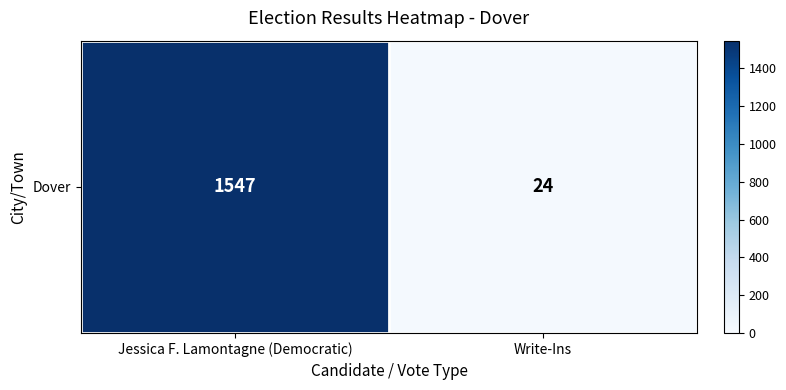

What is the difference between the maximum and minimum values?

1523